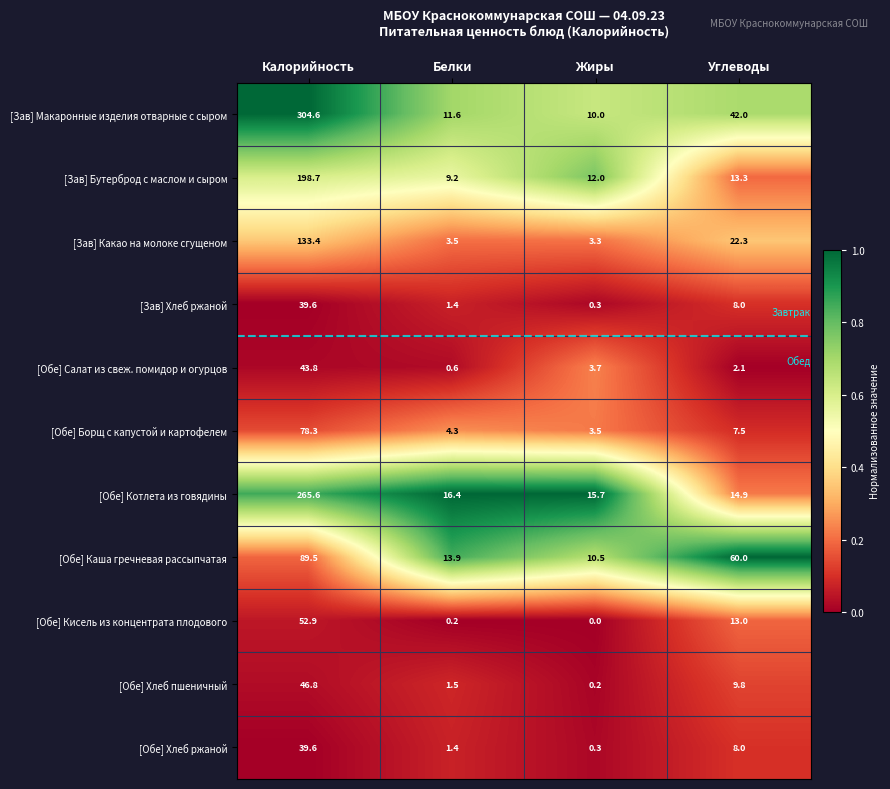

At how many categories does at least one series exceed 0?

4